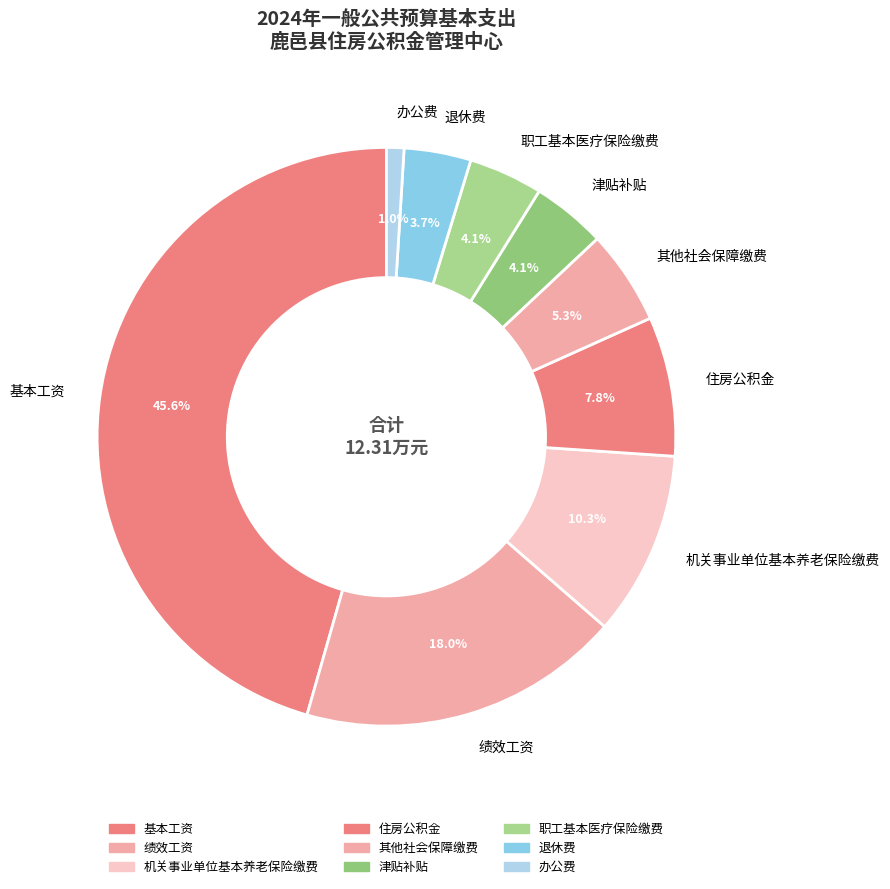

To the nearest percent, what portion does 其他社会保障缴费 represent?

5%